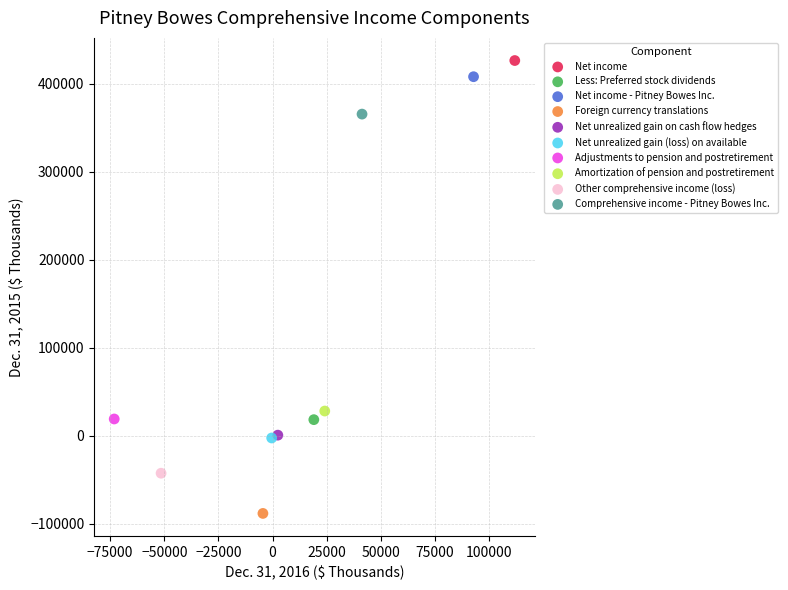

Which series contains the highest Y value?

Net income